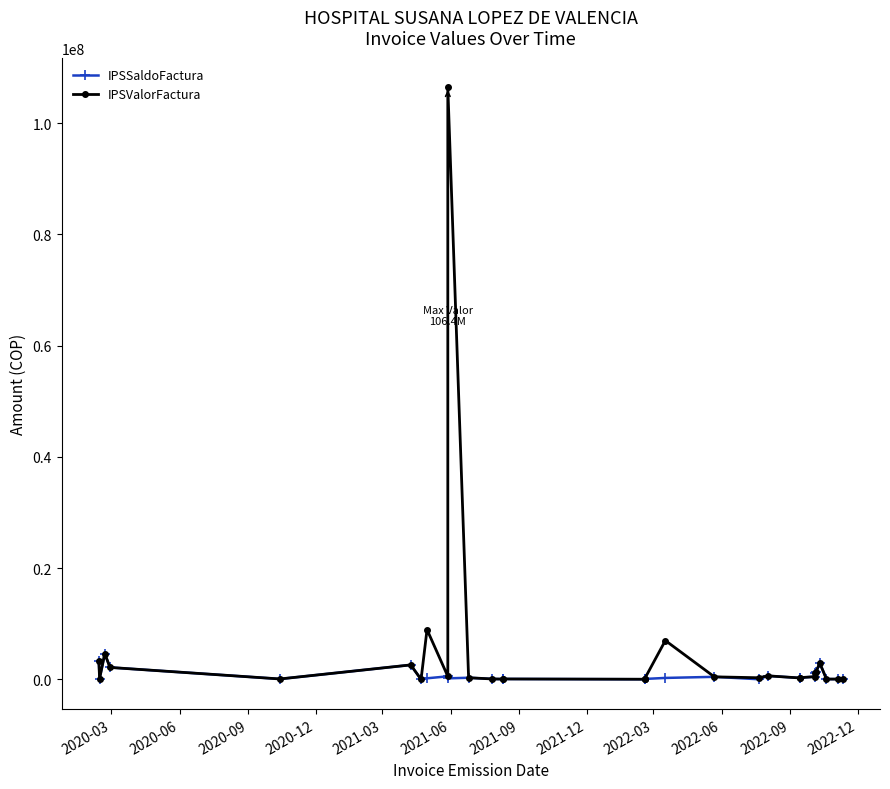

Reading right to left, list all the values displayed in this chart.

IPSSaldoFactura: 28900	57800	54000	2926305	1379897	1222898	494800	323786	254100	641700	29600	461292	266400	80832	30000	30000	80800	58000	80800	300495	189098	551296	200800	6842	2603500	80832	2151815	4624716	149845	3225315
IPSValorFactura: 28900	57800	57700	2926305	1379897	1222898	494800	323786	254100	641700	296000	461292	6986376	80832	30000	30000	80800	58000	80800	300495	106420678	551296	8954803	6842	2603500	80832	2151815	4624716	149845	3225315